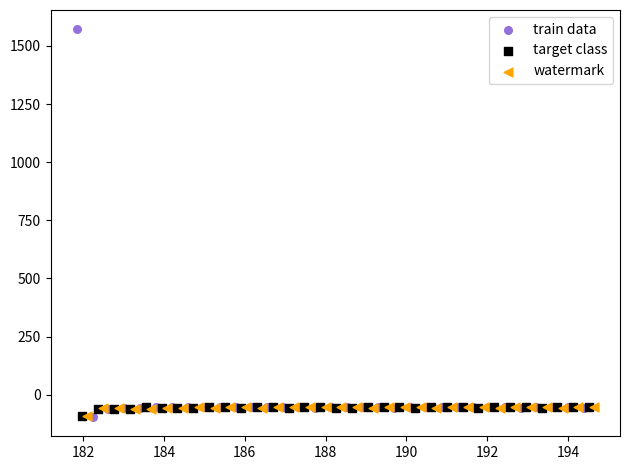

Which series contains the highest Y value?

train data